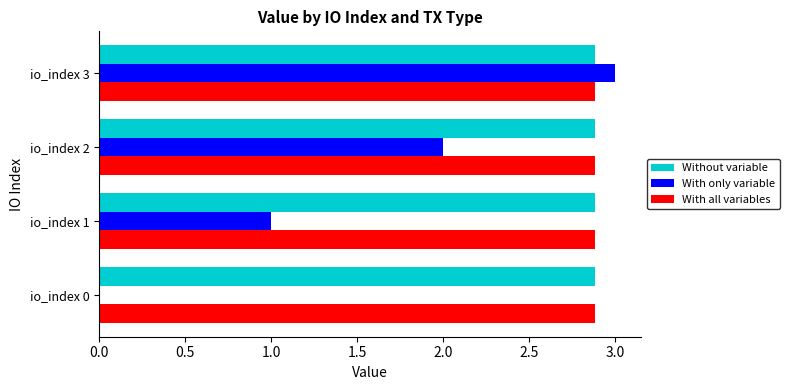

How many distinct data groups are displayed?

3